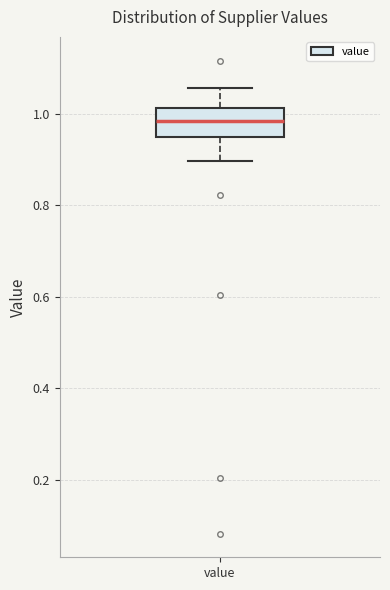

Where is the lower edge of the box for value on the y-axis? The values are not printed on the chart, so give them approximately, as read against the axis.

0.96